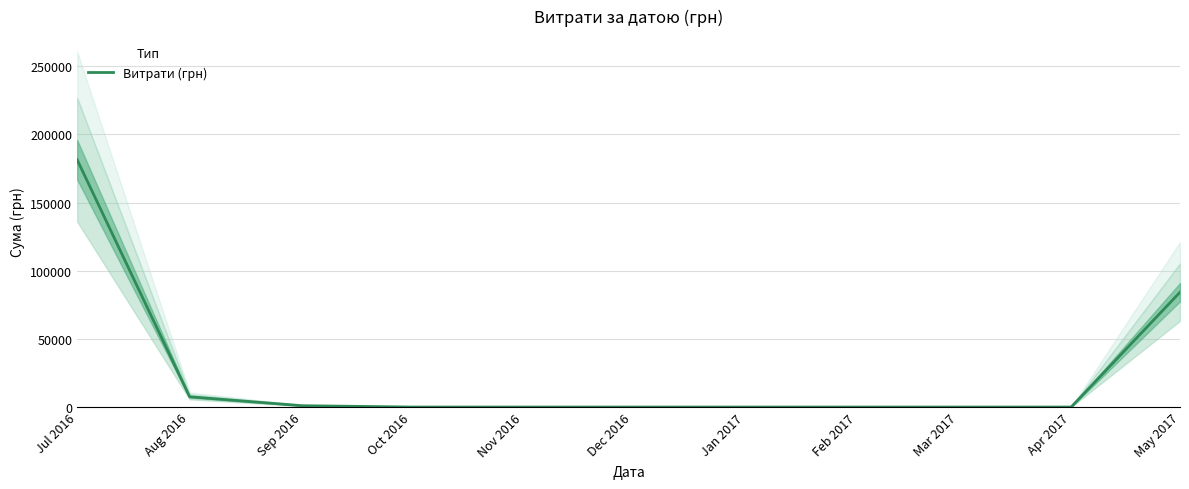

Is it true that the value at Nov 2016 is -62614.6?

False